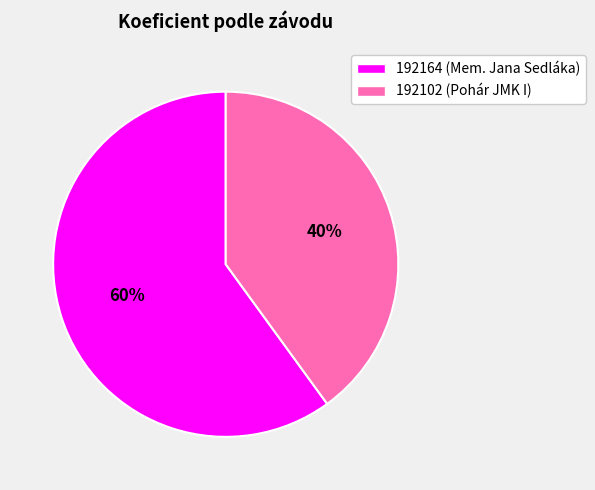

Between 192102 and 192164, which is larger?

192164